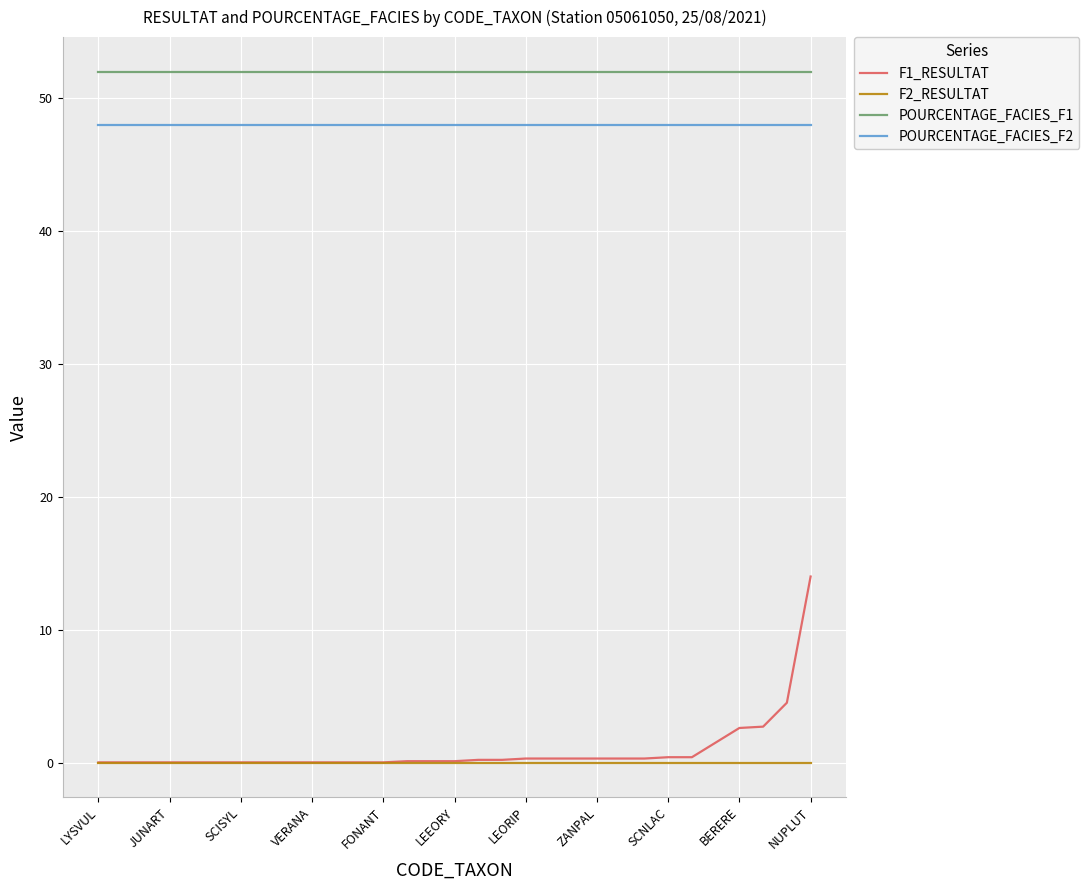

Which series has the widest spread of values?

F1_RESULTAT